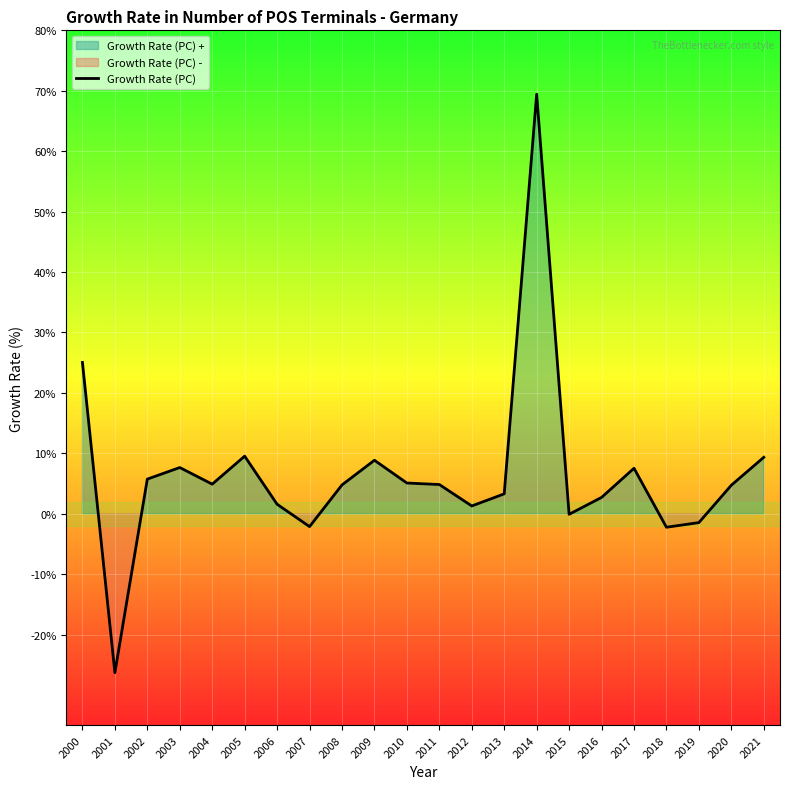

The chart shows a value of 4.8 at 2009. True or false?

False